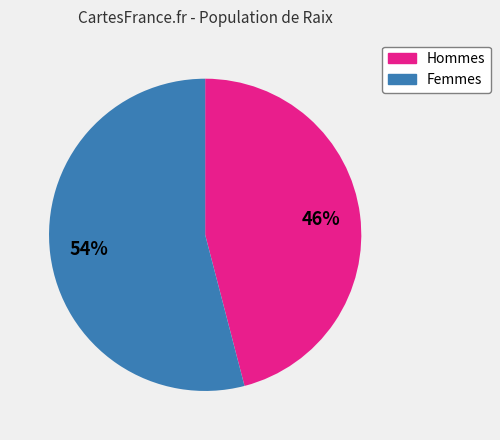

Is there a majority slice in this chart?

Yes